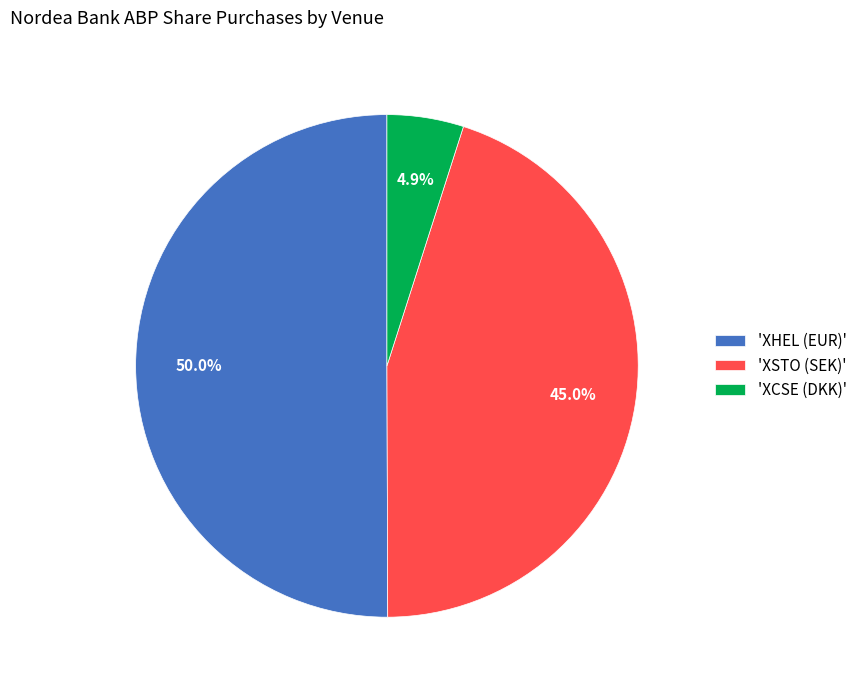

Rank the categories by value from lowest to highest.

'XCSE (DKK)', 'XSTO (SEK)', 'XHEL (EUR)'